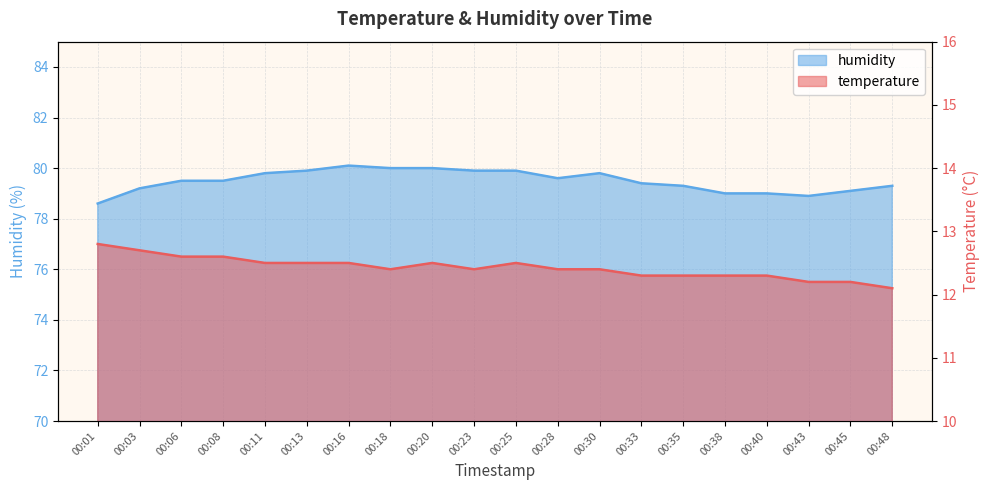

What are all the series names shown in the legend?

temperature, humidity